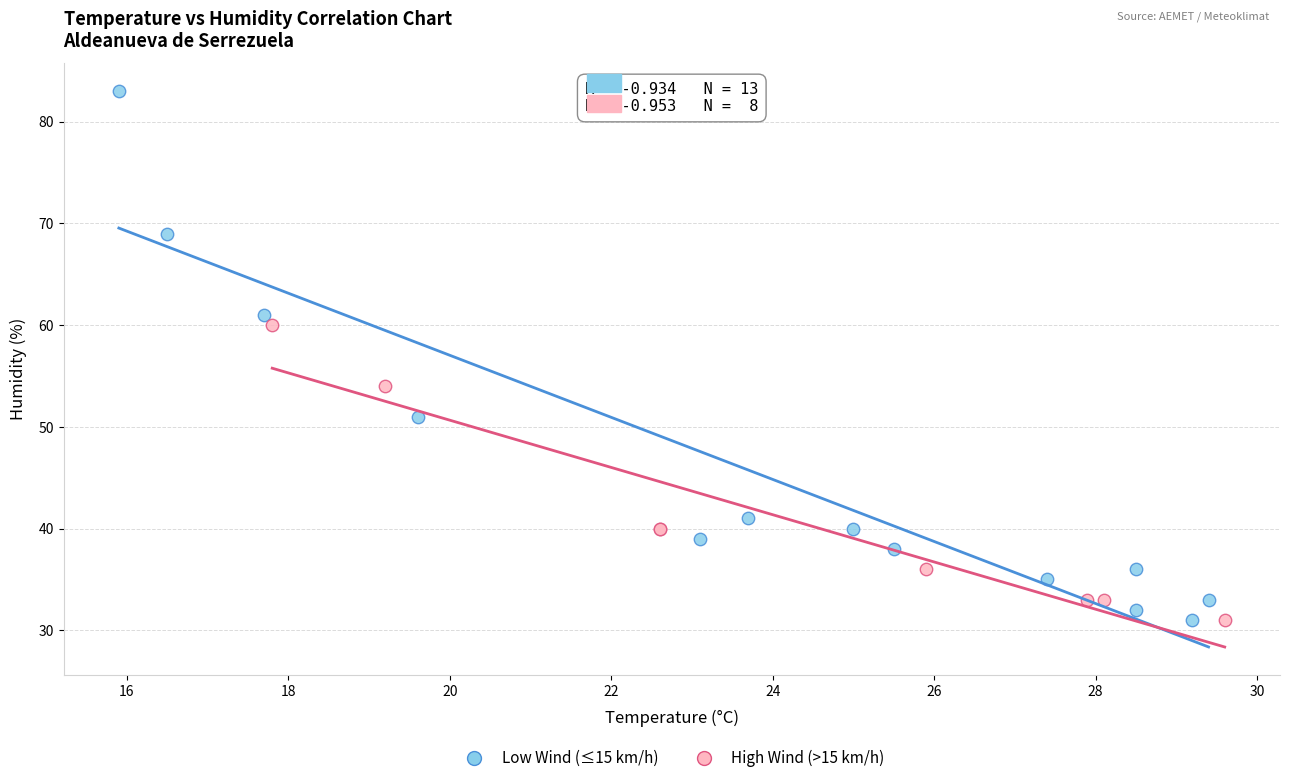

Which series has the widest spread of Y values?

Low Wind (≤15 km/h)